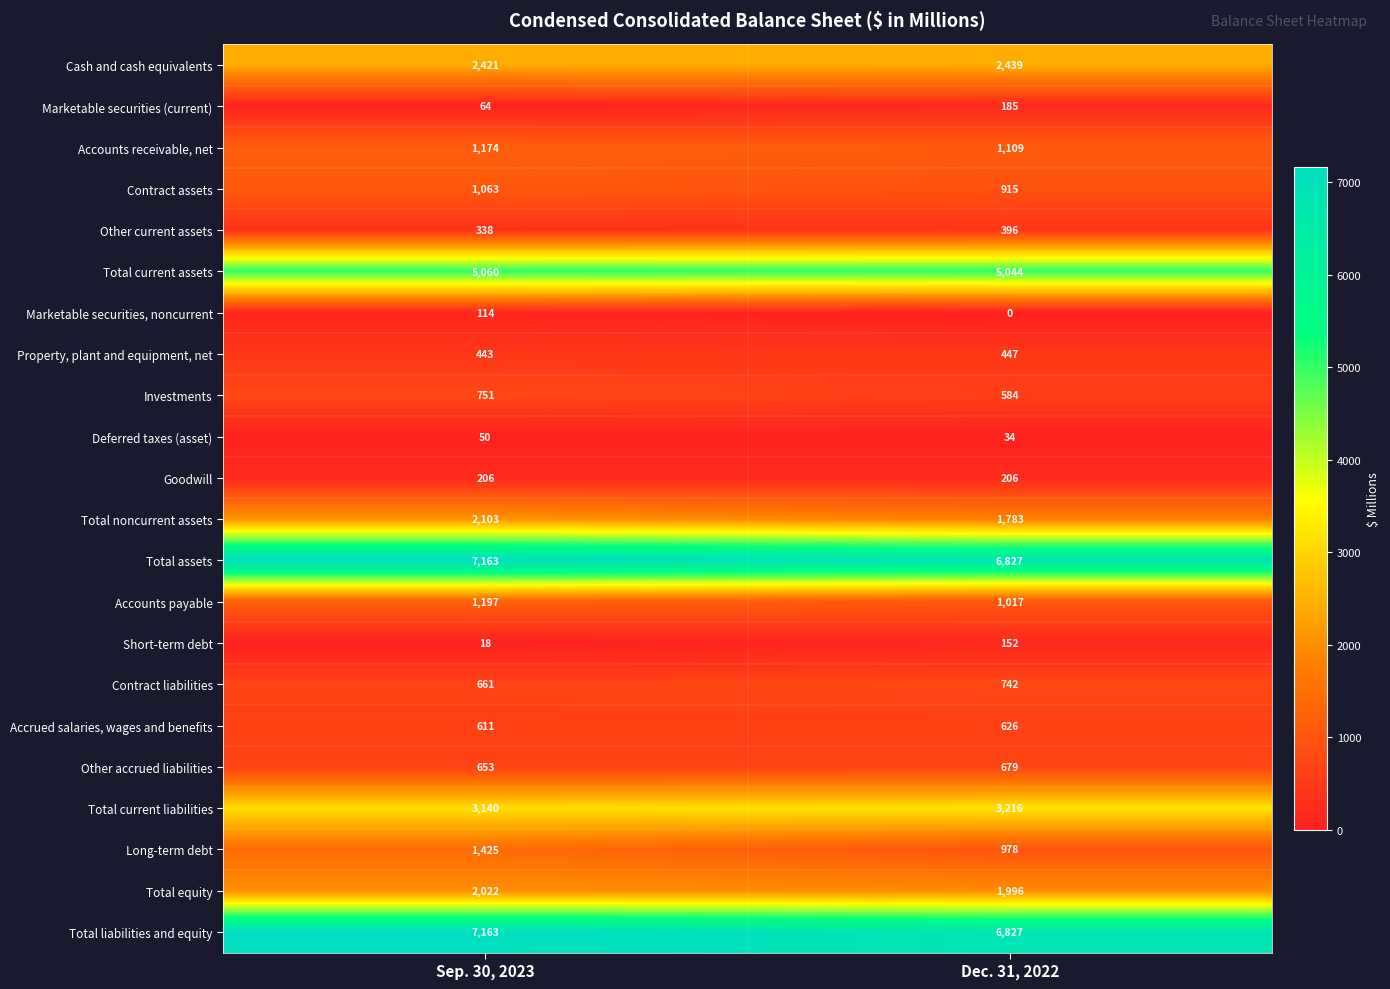

What is the spread (max minus min) of values at Dec. 31, 2022?

6827